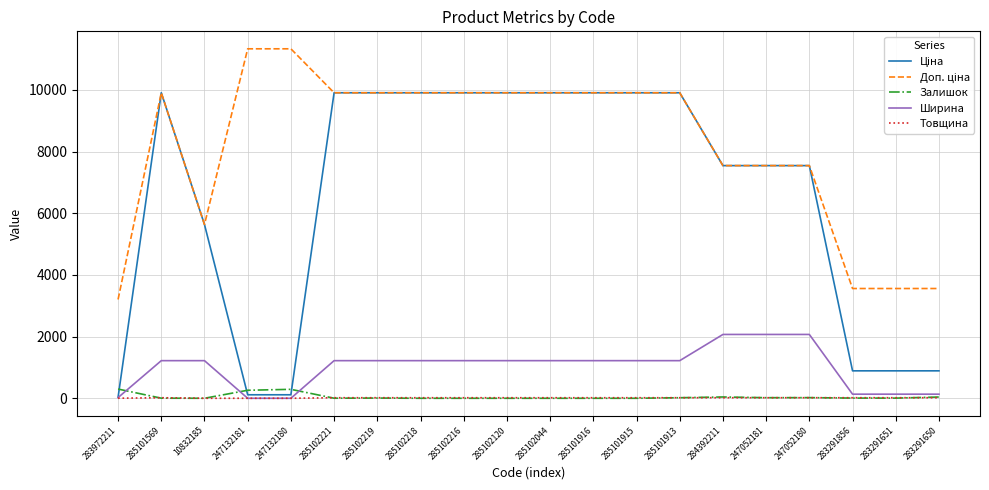

Is it true that Ширина equals 133.0 at 283291651?

True